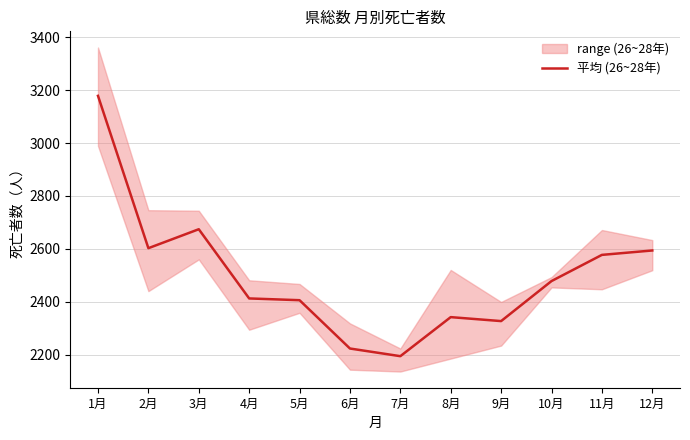

The chart shows a value of 1164.7 at 7月. True or false?

False